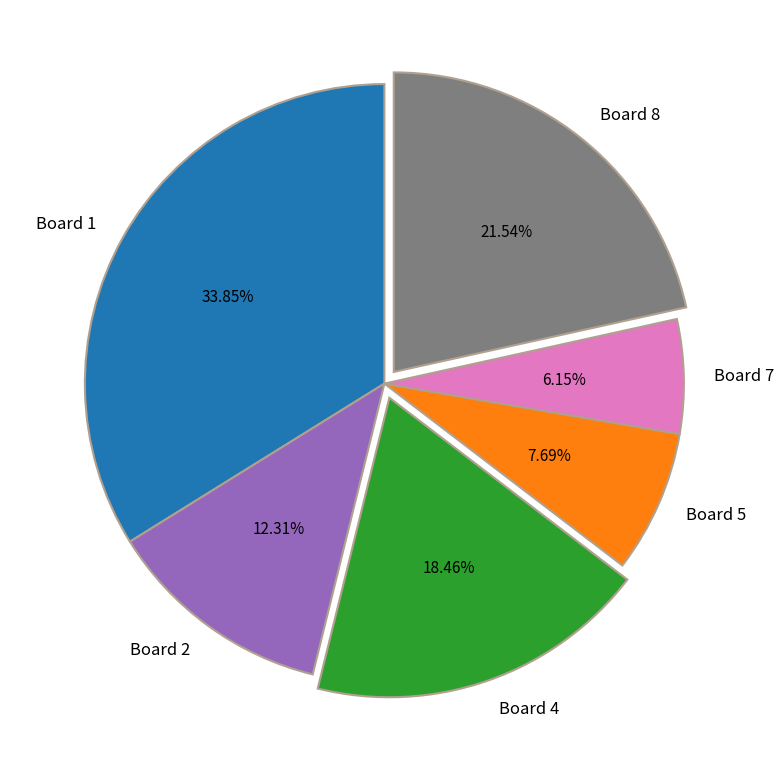

What is the ratio of the value at Board 8 to the value at Board 7?

3.5